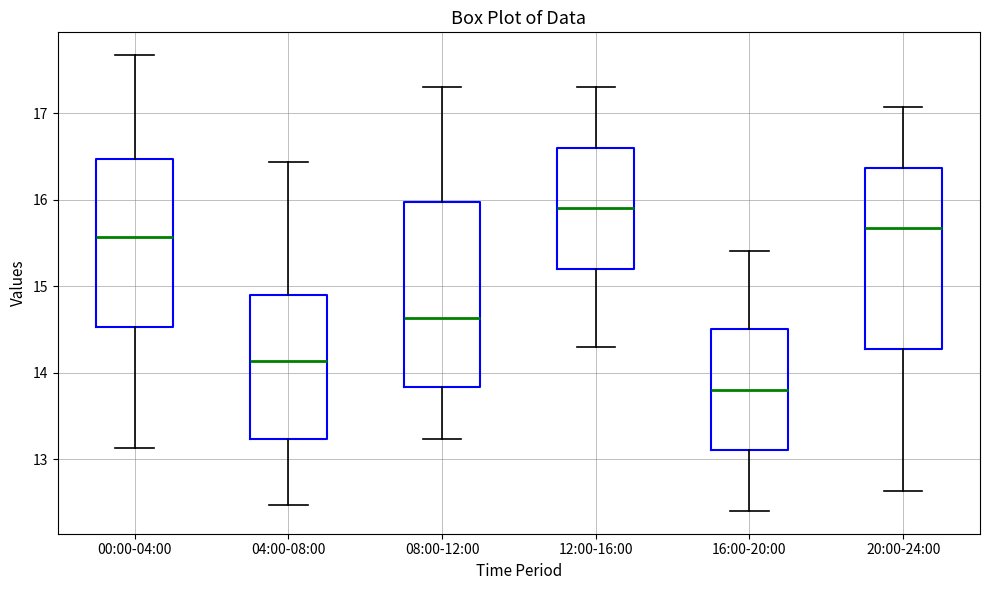

Reading left to right, read every box against the y-axis: the position of its median line, the range the box covers, and the ends of its whiskers. The values are not printed on the chart, so give them approximately, as read against the axis.

00:00-04:00: median 15.6, box 14.5 to 16.5, whiskers 13.1 to 17.7
04:00-08:00: median 14.1, box 13.2 to 14.9, whiskers 12.5 to 16.4
08:00-12:00: median 14.6, box 13.8 to 16.0, whiskers 13.2 to 17.3
12:00-16:00: median 15.9, box 15.2 to 16.6, whiskers 14.3 to 17.3
16:00-20:00: median 13.8, box 13.1 to 14.5, whiskers 12.4 to 15.4
20:00-24:00: median 15.7, box 14.3 to 16.4, whiskers 12.6 to 17.1